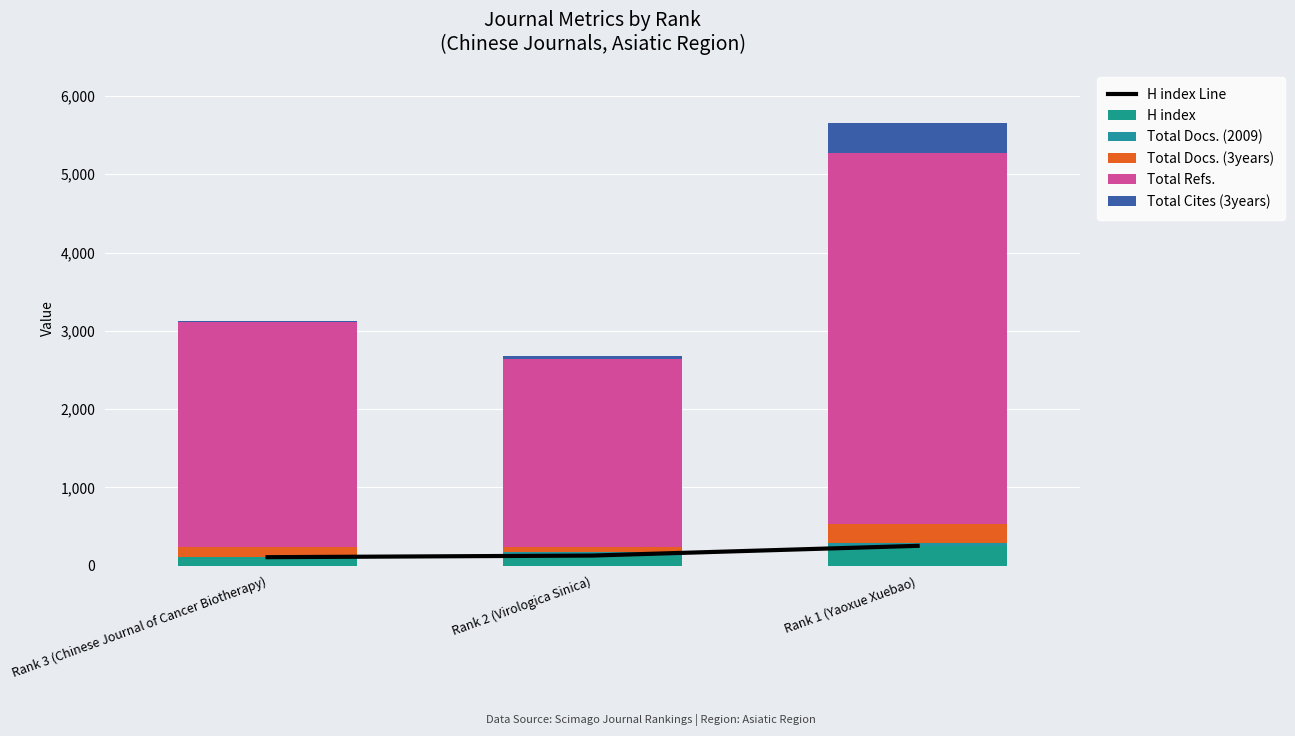

Rank the categories by Total Cites (3years) value from lowest to highest.

Rank 3 (Chinese Journal of Cancer Biotherapy), Rank 2 (Virologica Sinica), Rank 1 (Yaoxue Xuebao)